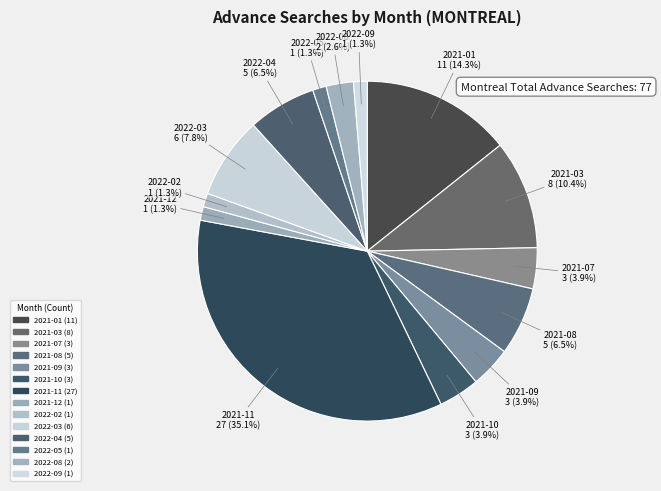

How many slices are in this pie chart?

14